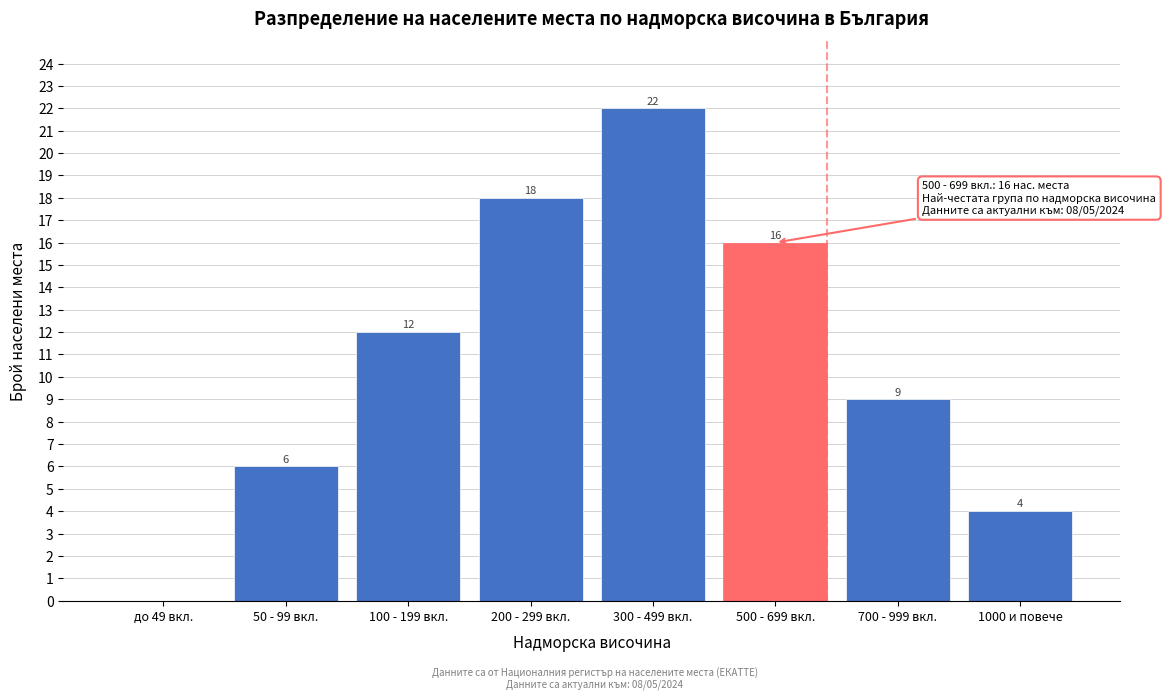

Reading left to right, list all the values displayed in this chart.

до 49 вкл.=0	50 - 99 вкл.=6	100 - 199 вкл.=12	200 - 299 вкл.=18	300 - 499 вкл.=22	500 - 699 вкл.=16	700 - 999 вкл.=9	1000 и повече=4